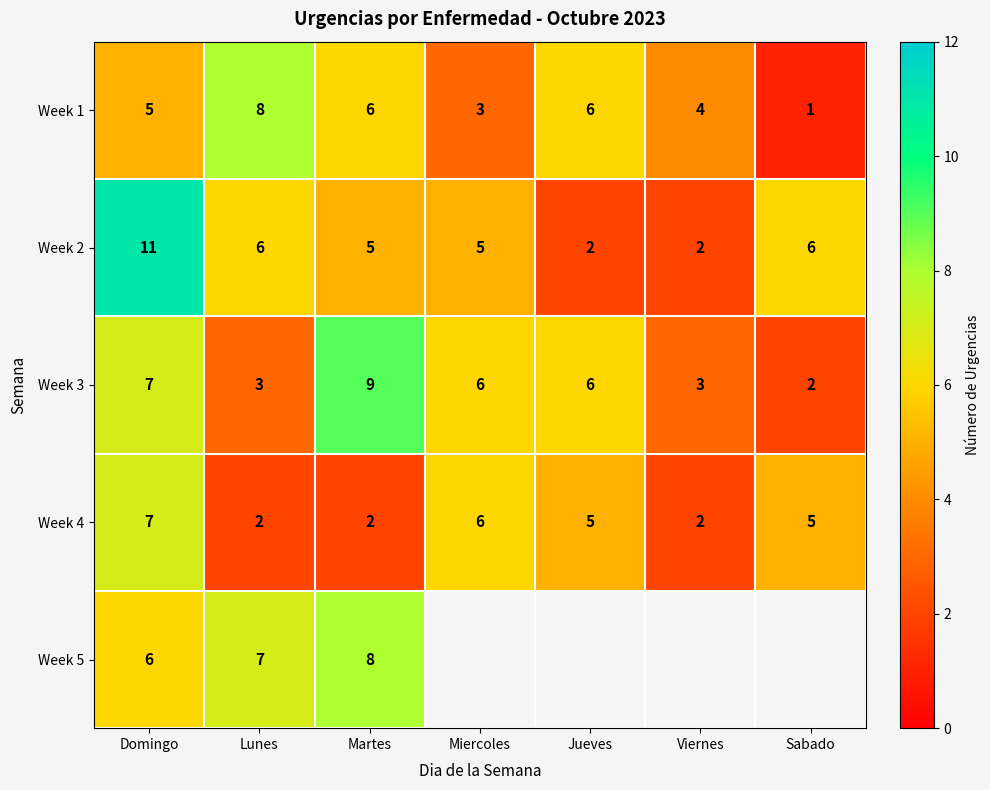

How many Week 2 values are between 2 and 6?

6